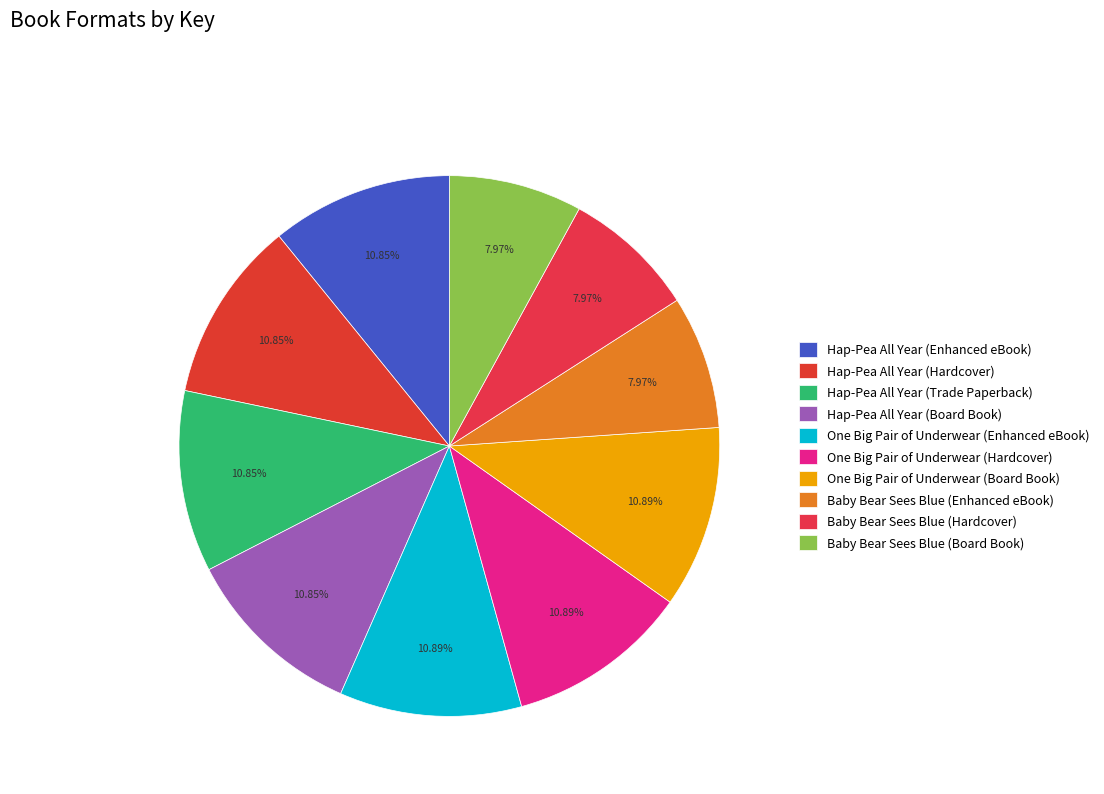

What is the change in value from Hap-Pea All Year (Board Book) to One Big Pair of Underwear (Board Book)?

+368510